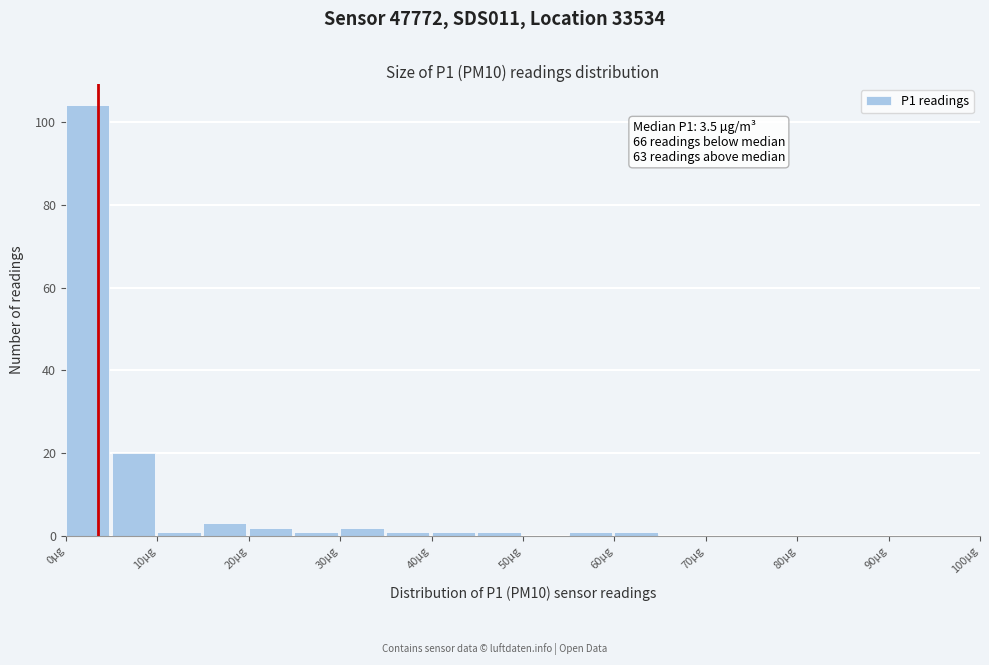

Which range on the x-axis has the tallest bar?

0 to 5